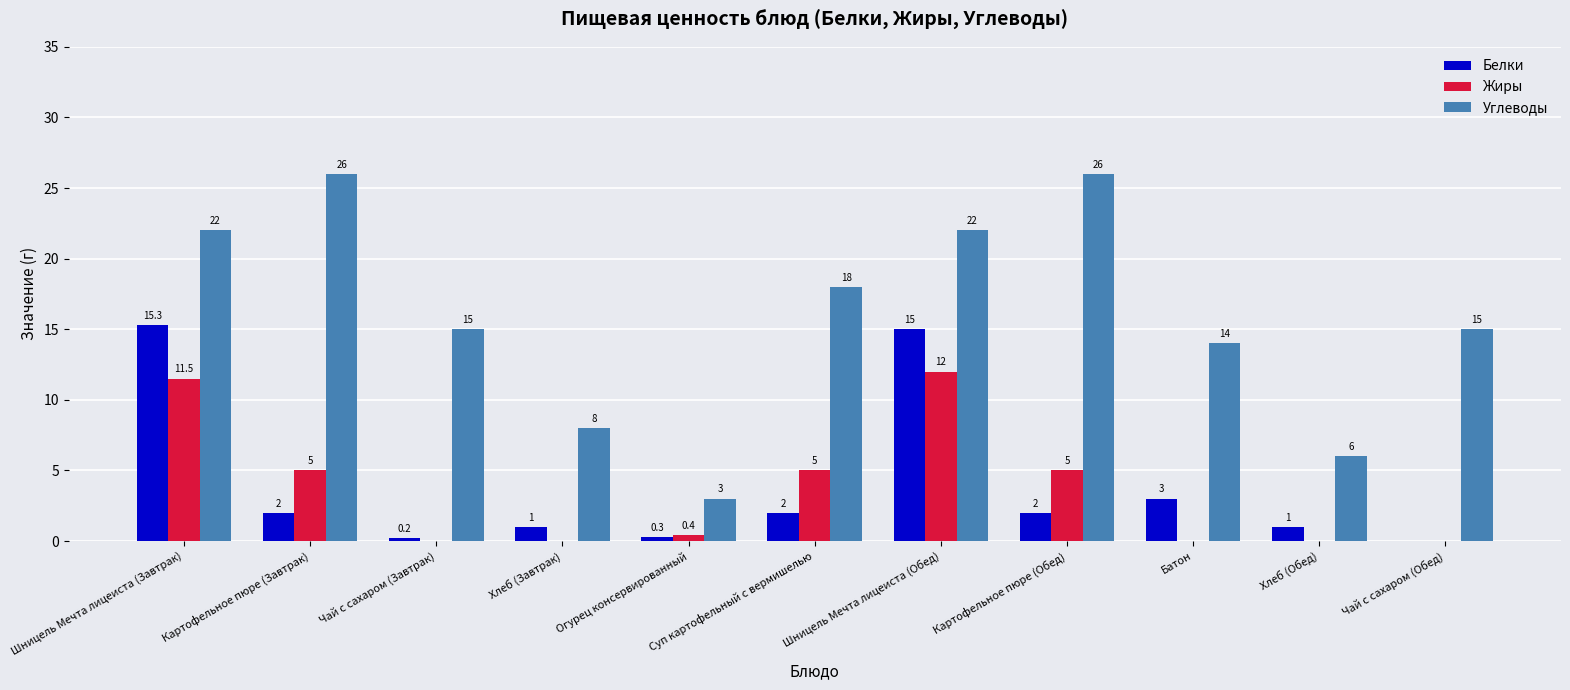

What is the sum of all Углеводы values?

175.0